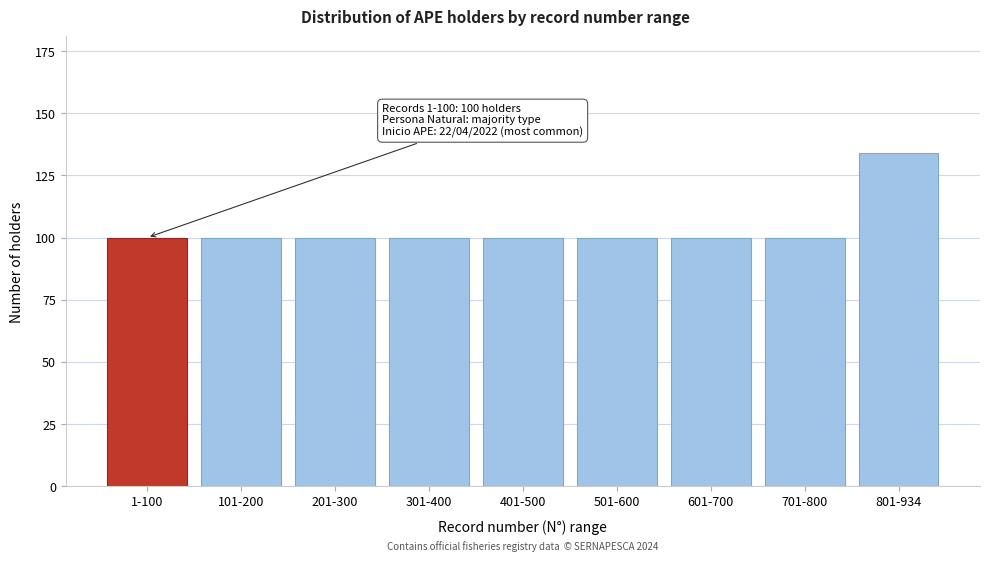

Reading left to right, extract all data points from this chart.

1-100=100	101-200=100	201-300=100	301-400=100	401-500=100	501-600=100	601-700=100	701-800=100	801-934=134